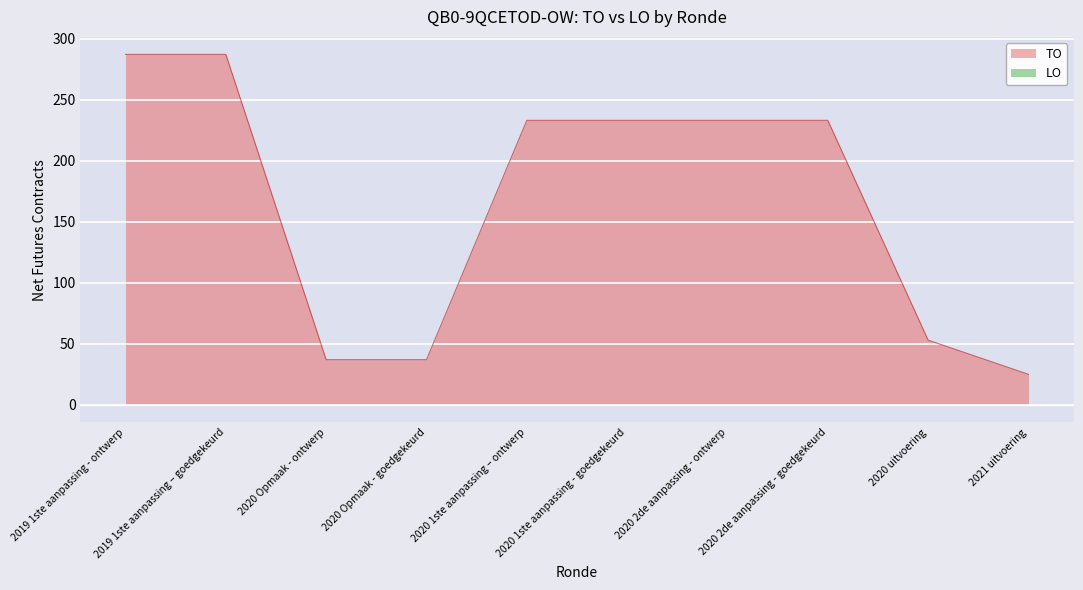

True or false: the data has more than 0 interior local peaks.

False